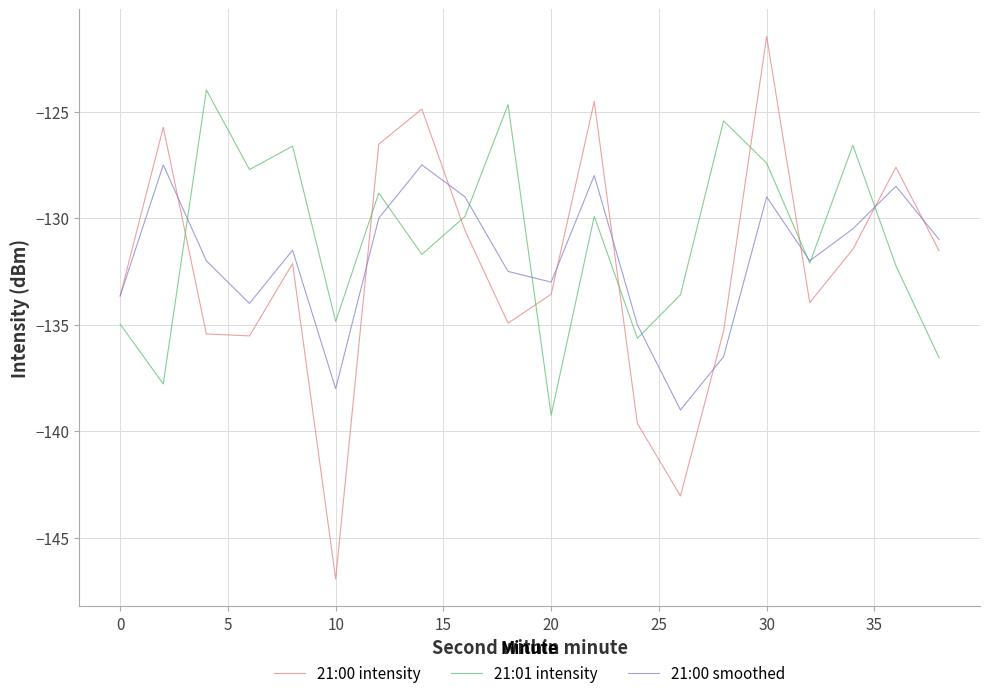

Which series has the widest spread of values?

21:00 intensity